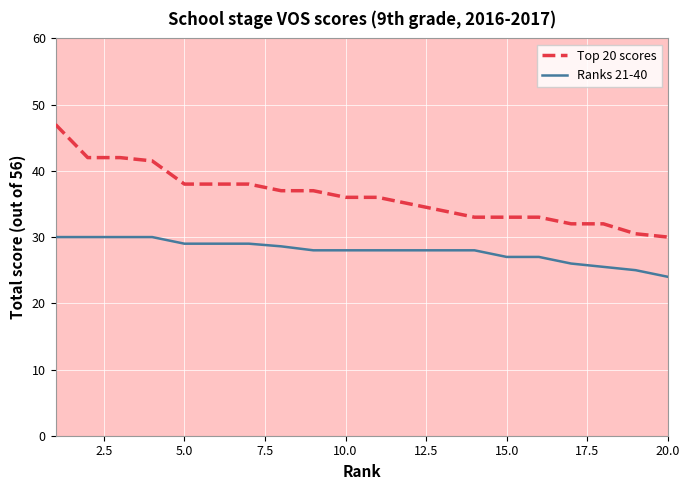

Rank the series by their average value, from highest to lowest.

Top 20 scores, Ranks 21-40